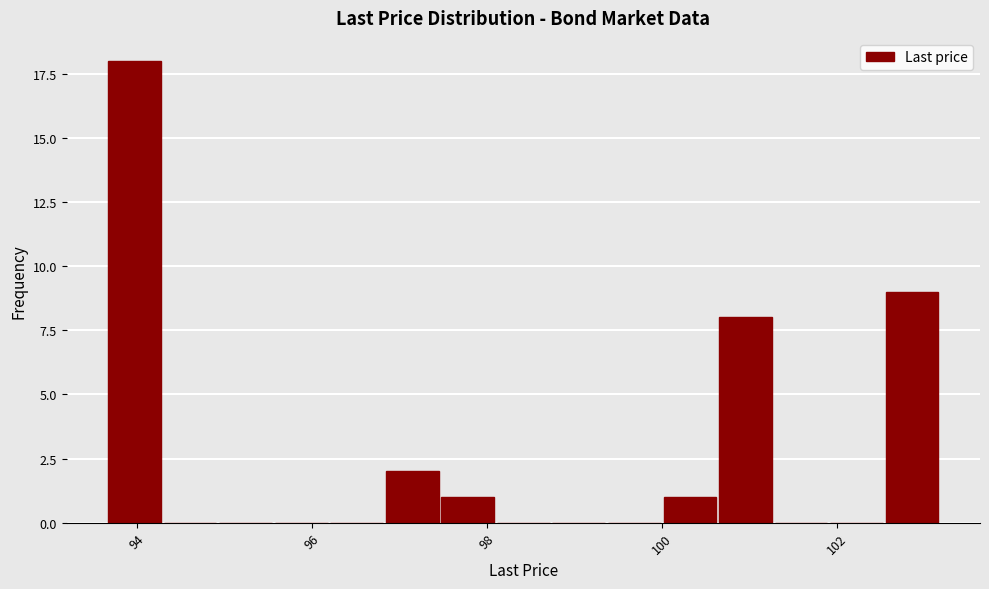

Read against the x-axis, roughly where is the centre of the tallest bar?

94.0